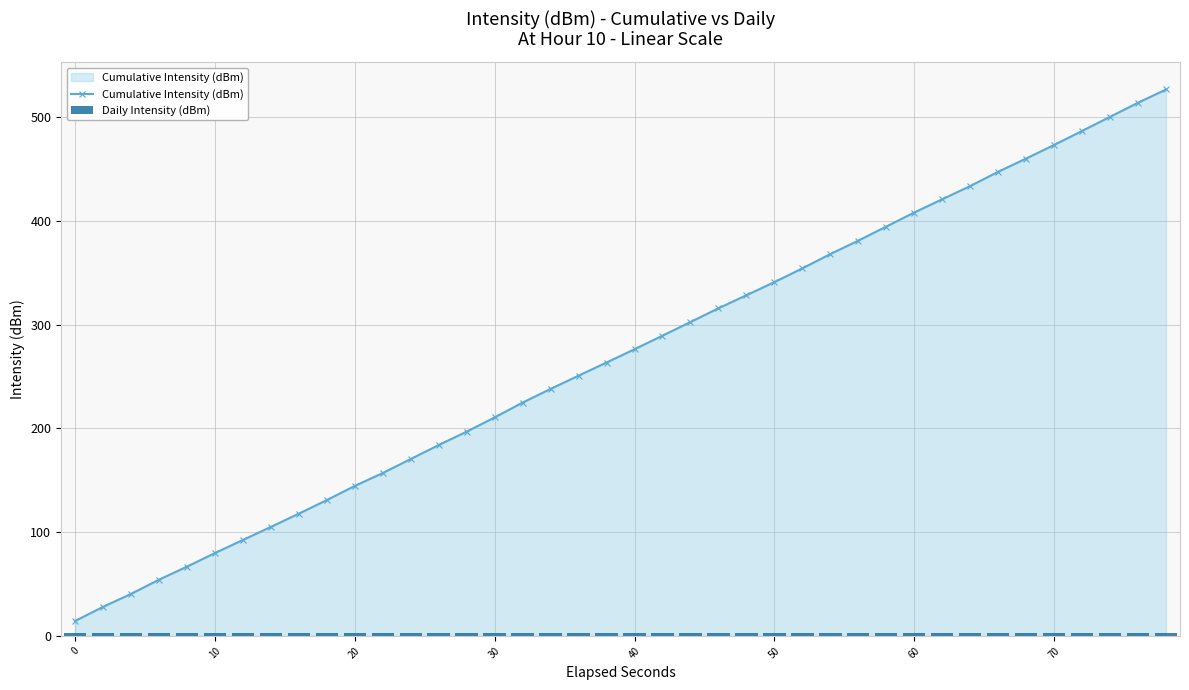

True or false: Cumulative Intensity (dBm) has more than 0 interior local peaks.

False